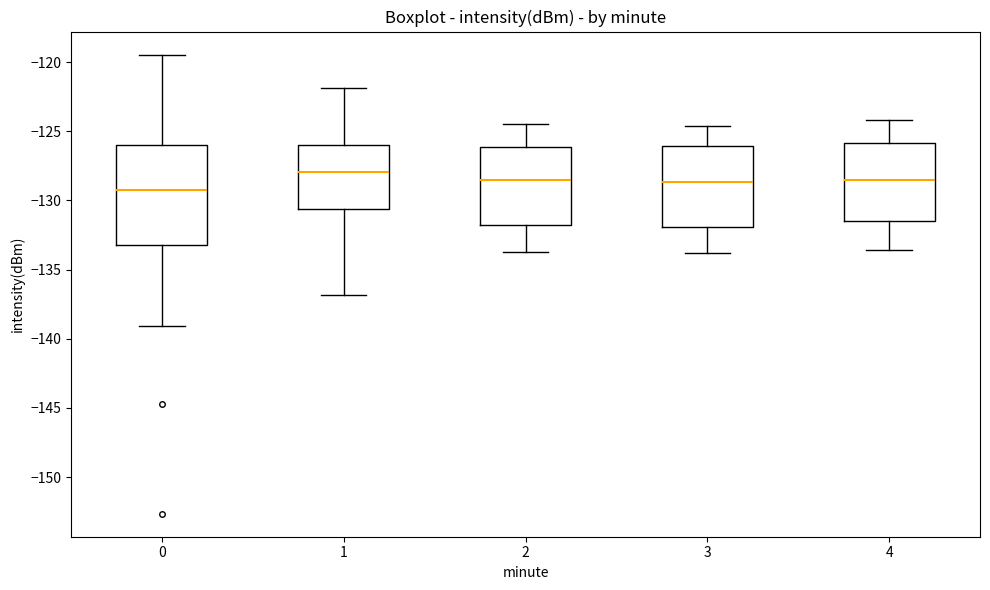

Reading left to right, read every box against the y-axis: the position of its median line, the range the box covers, and the ends of its whiskers. The values are not printed on the chart, so give them approximately, as read against the axis.

0: median -129.0, box -133.0 to -126.0, whiskers -139.0 to -119.5
1: median -128.0, box -130.5 to -126.0, whiskers -137.0 to -122.0
2: median -128.5, box -132.0 to -126.0, whiskers -133.5 to -124.5
3: median -128.5, box -132.0 to -126.0, whiskers -134.0 to -124.5
4: median -128.5, box -131.5 to -126.0, whiskers -133.5 to -124.0